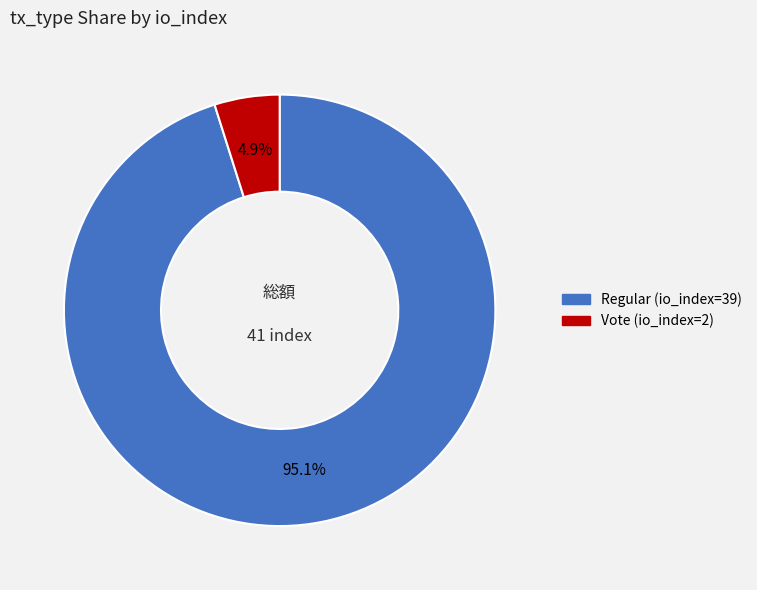

What percentage is the Vote (io_index=2) slice, to the nearest percent?

5%